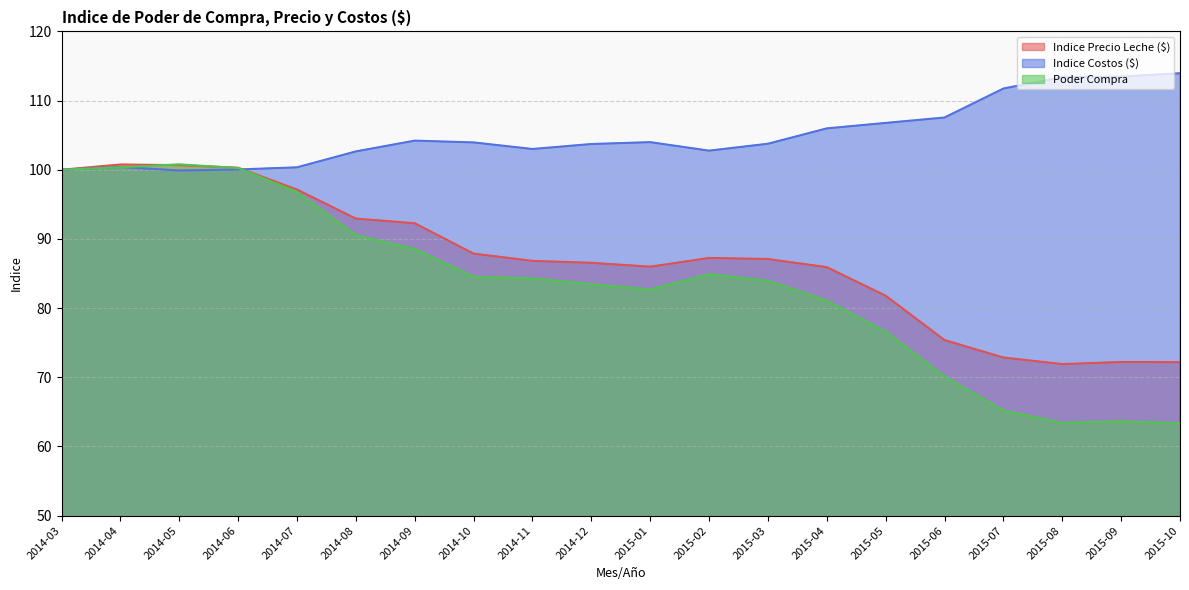

Reading left to right, transcribe all the data shown in this chart.

Indice Precio Leche ($): 2014-03=100.0	2014-04=100.8	2014-05=100.7	2014-06=100.3	2014-07=97.1	2014-08=92.9	2014-09=92.3	2014-10=87.9	2014-11=86.8	2014-12=86.5	2015-01=86.0	2015-02=87.2	2015-03=87.1	2015-04=85.9	2015-05=81.8	2015-06=75.4	2015-07=72.9	2015-08=71.9	2015-09=72.2	2015-10=72.2
Indice Costos ($): 2014-03=100.0	2014-04=100.4	2014-05=99.9	2014-06=100.0	2014-07=100.3	2014-08=102.7	2014-09=104.2	2014-10=104.0	2014-11=103.0	2014-12=103.7	2015-01=104.0	2015-02=102.8	2015-03=103.8	2015-04=106.0	2015-05=106.8	2015-06=107.5	2015-07=111.7	2015-08=113.4	2015-09=113.5	2015-10=114.0
Poder Compra: 2014-03=100.0	2014-04=100.4	2014-05=100.8	2014-06=100.2	2014-07=96.8	2014-08=90.5	2014-09=88.5	2014-10=84.5	2014-11=84.3	2014-12=83.5	2015-01=82.7	2015-02=84.9	2015-03=84.0	2015-04=81.1	2015-05=76.6	2015-06=70.1	2015-07=65.2	2015-08=63.4	2015-09=63.6	2015-10=63.4